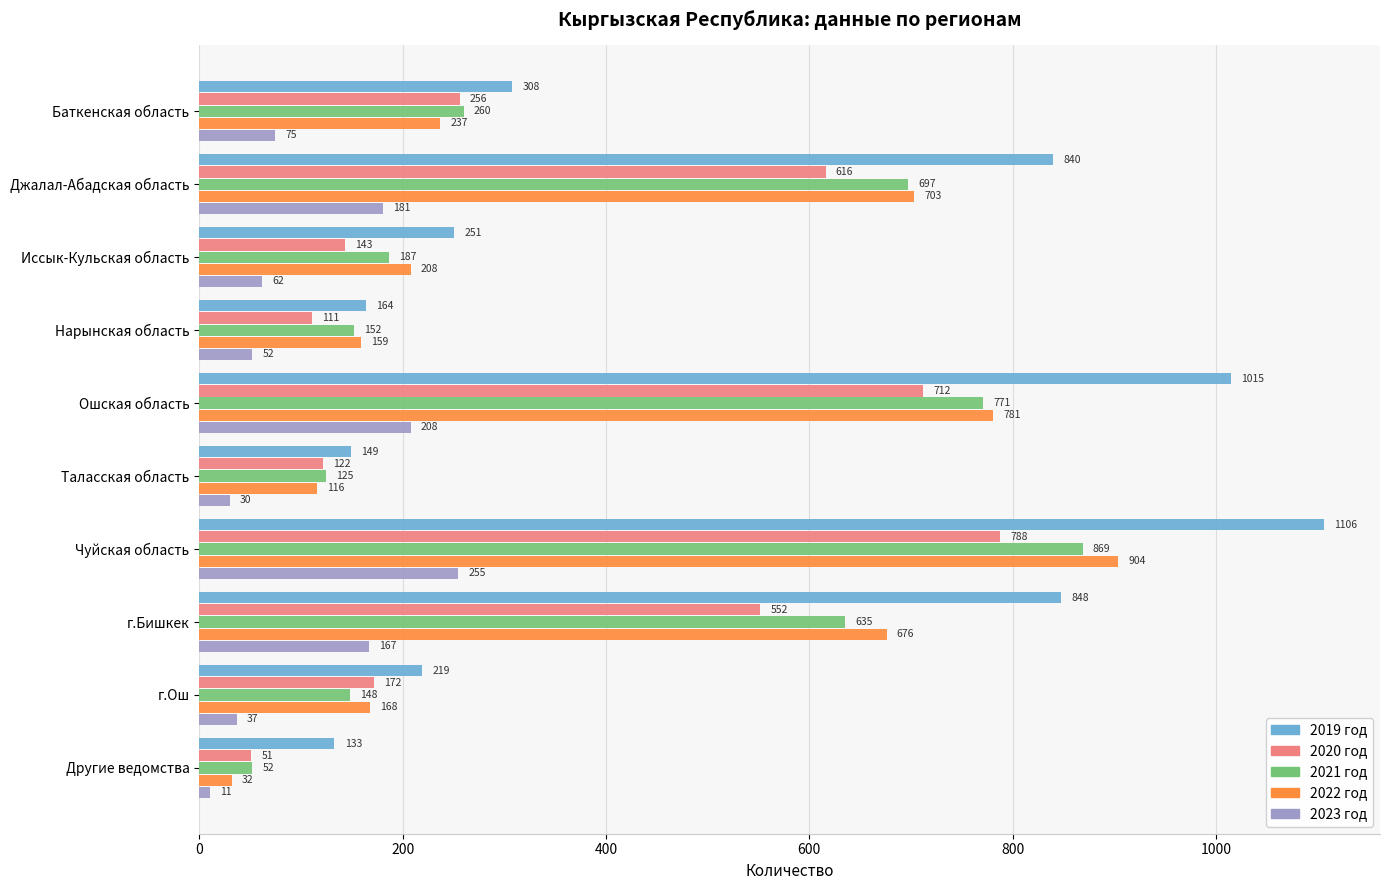

At which label is 2019 год closest to 619?

Джалал-Абадская область